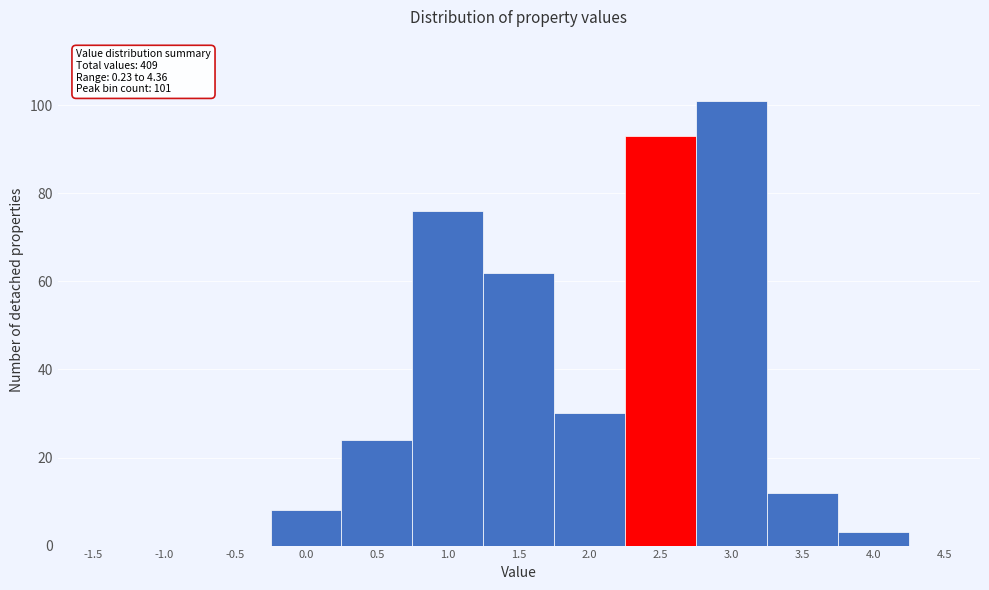

Reading left to right, list all the values displayed in this chart.

-1.5=0	-1.0=0	-0.5=0	0.0=8	0.5=24	1.0=76	1.5=62	2.0=30	2.5=93	3.0=101	3.5=12	4.0=3	4.5=0